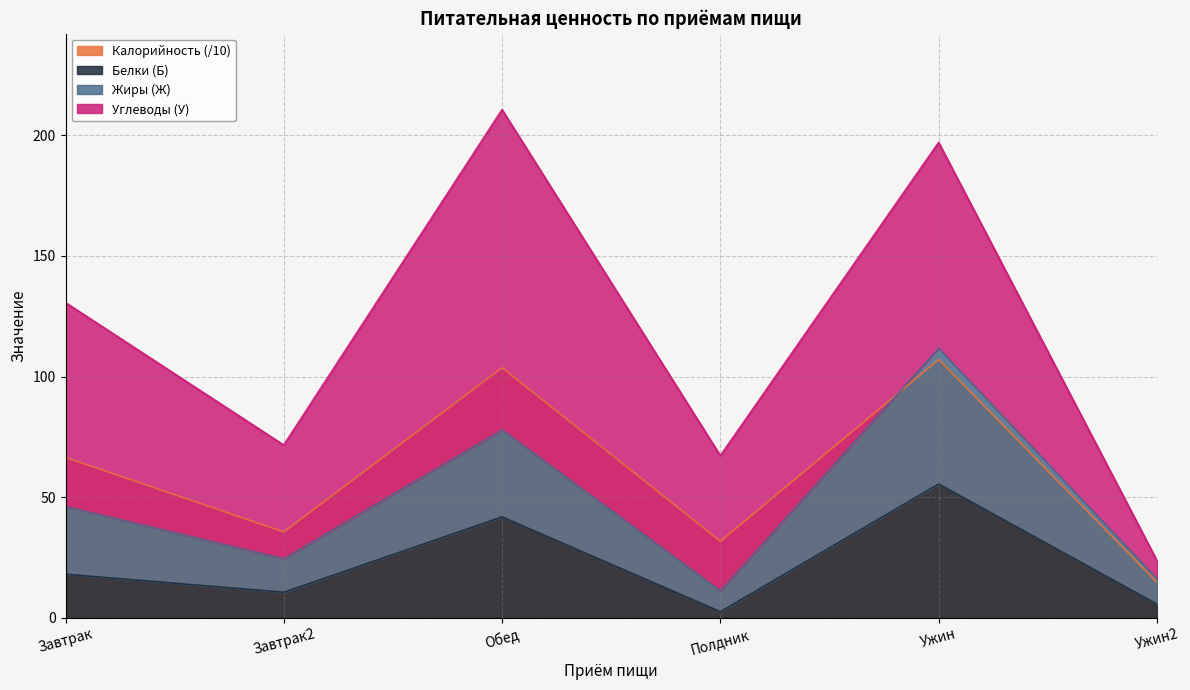

What is the sum of all Белки (Б) values?

134.1